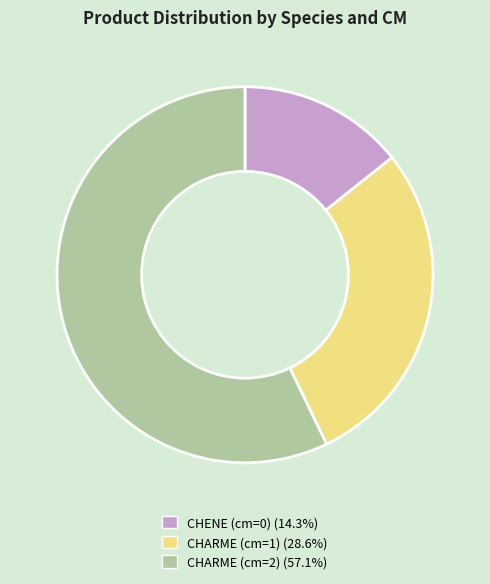

Which has a higher value, CHARME (cm=1) or CHARME (cm=2)?

CHARME (cm=2)